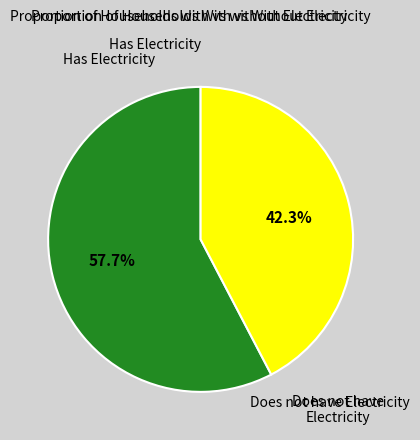

What portion of the pie excludes Does not have Electricity?

57.7%